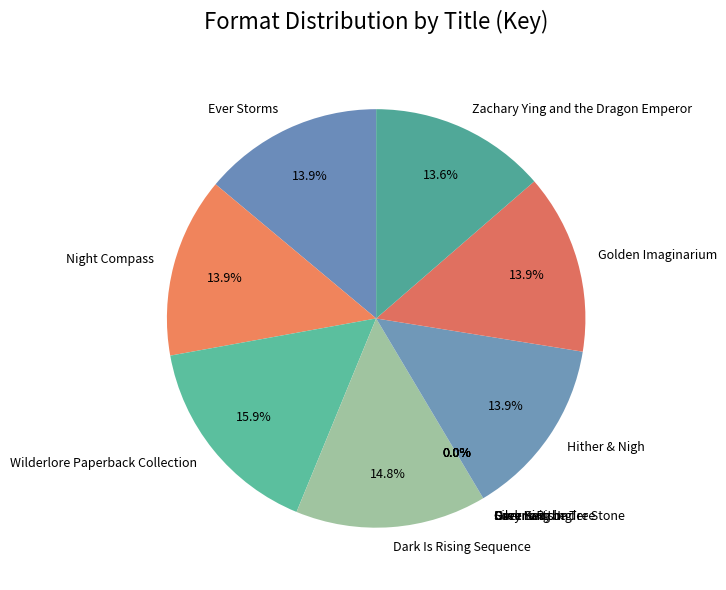

To the nearest percent, what portion does Hither & Nigh represent?

14%